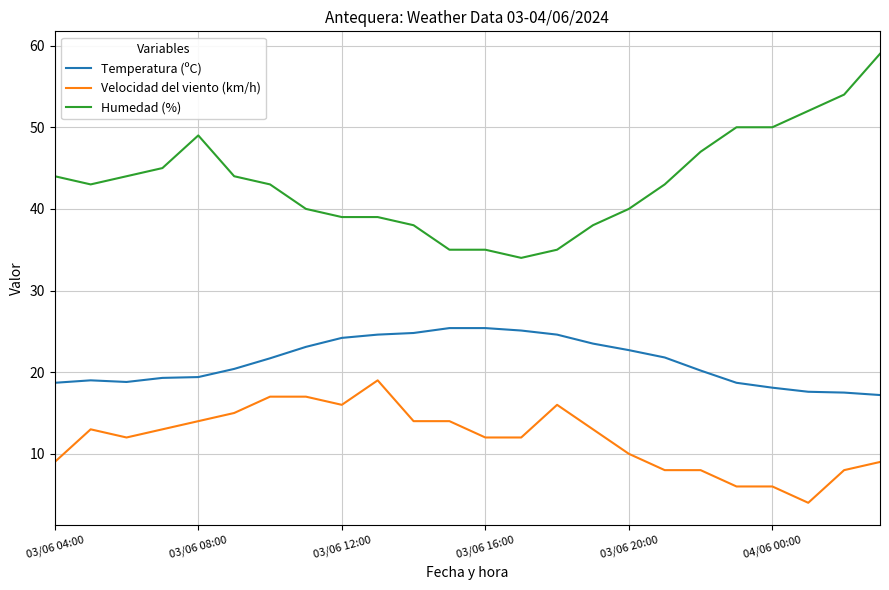

True or false: Humedad (%) and Velocidad del viento (km/h) cross at least once.

False